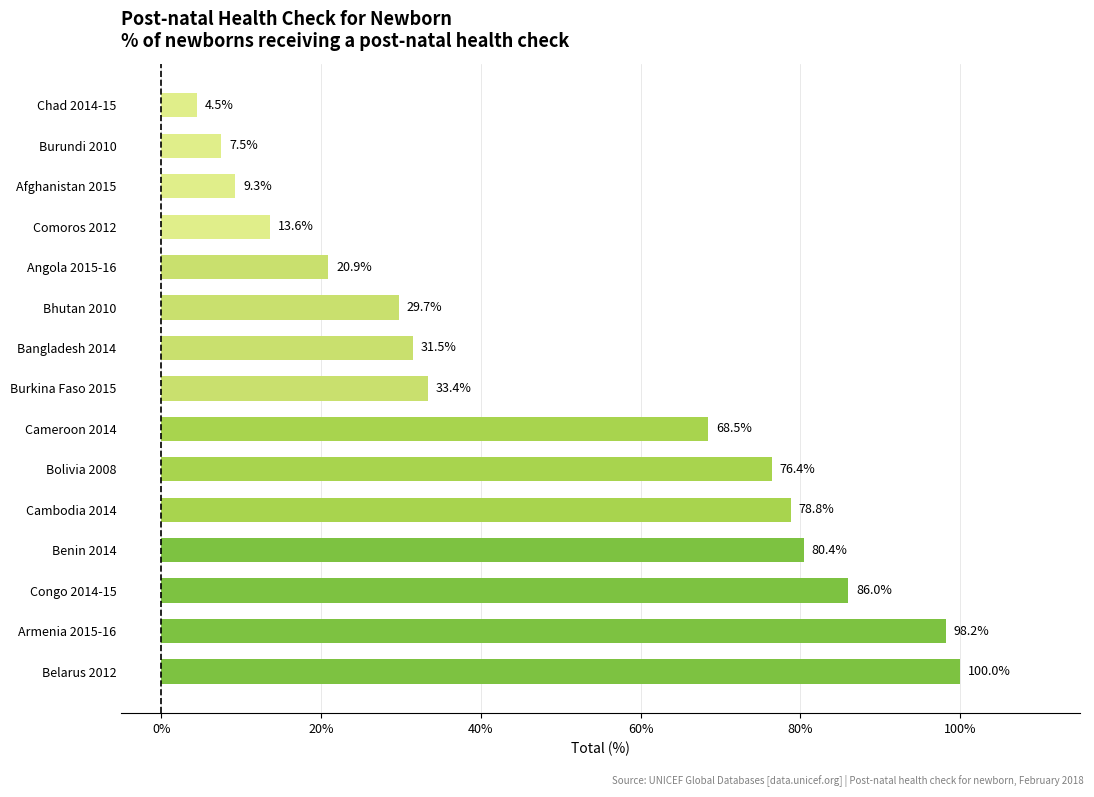

True or false: the data shows 104.6 at Bolivia 2008.

False